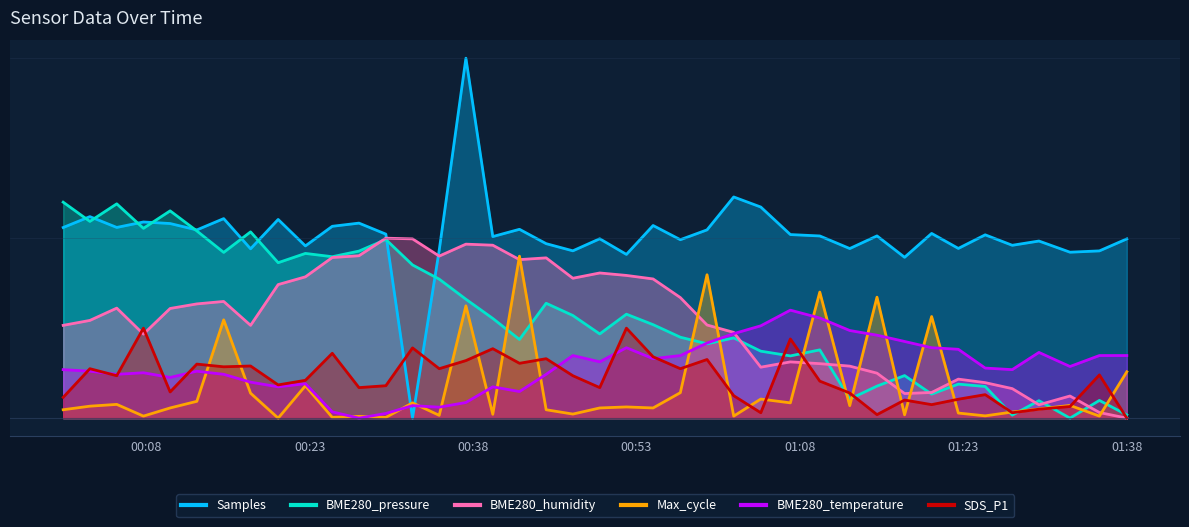

Which series has the largest range (max minus min)?

Samples